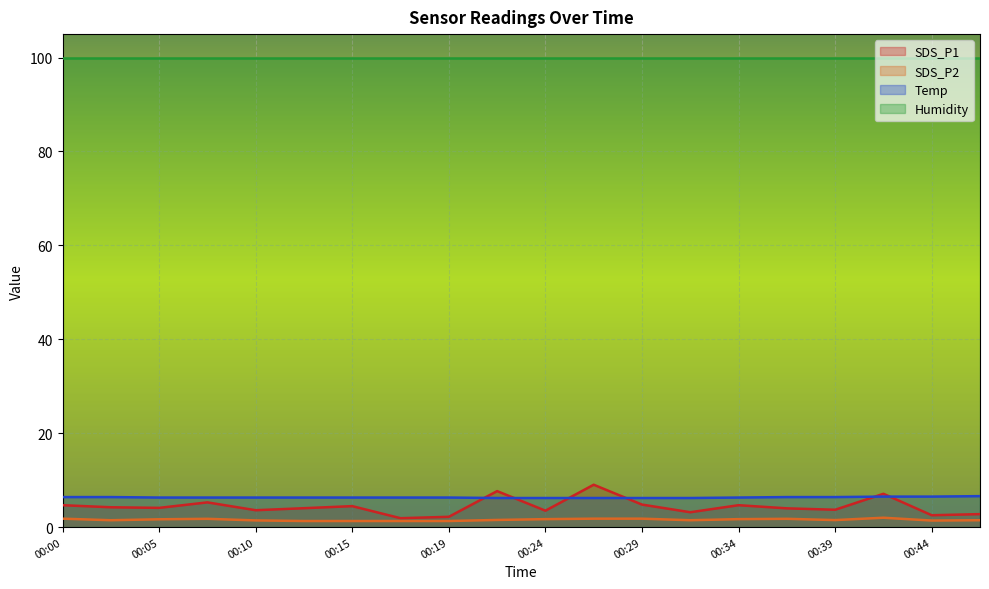

True or false: Temp and Humidity intersect in this chart.

False